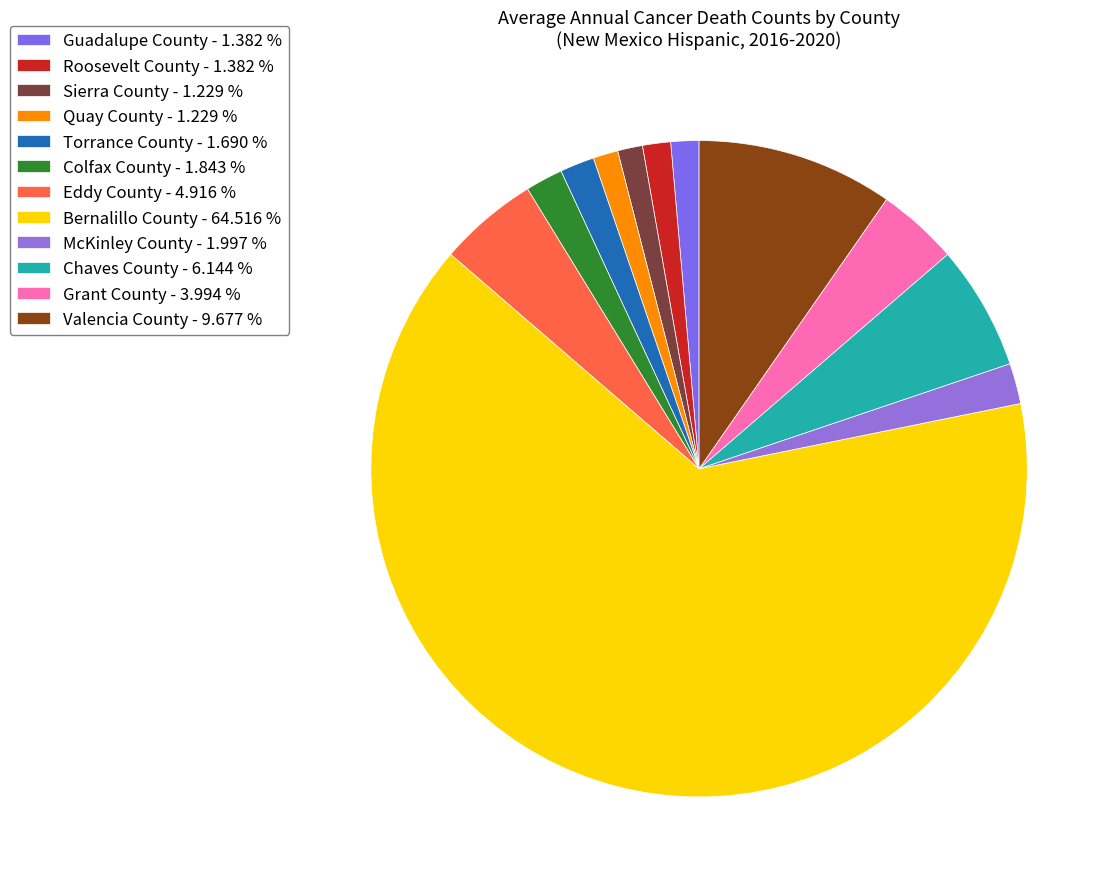

How many segments does this pie chart have?

12